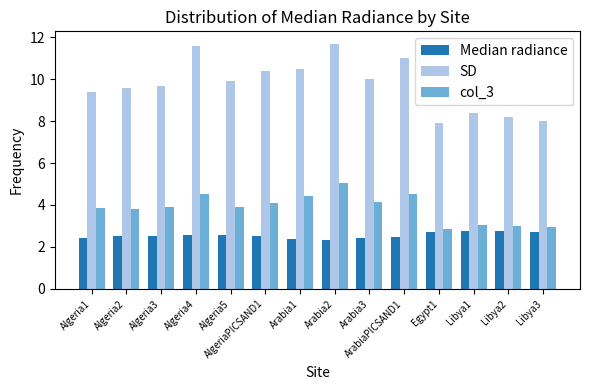

What is the total value across all series at Algeria5?

16.3